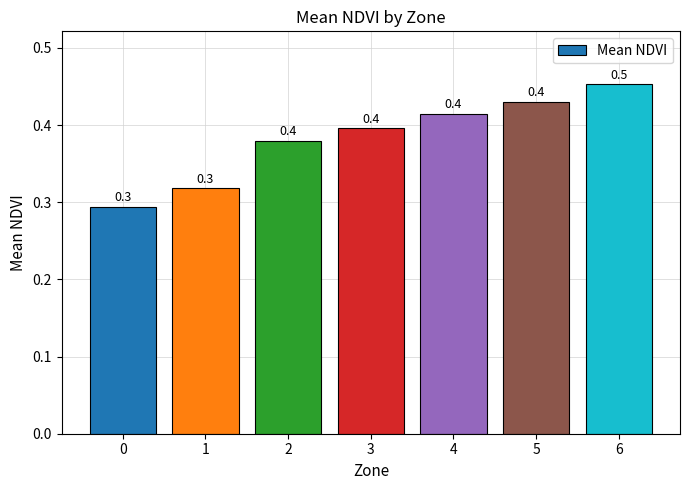

True or false: the data shows 0.2 at 0.

False